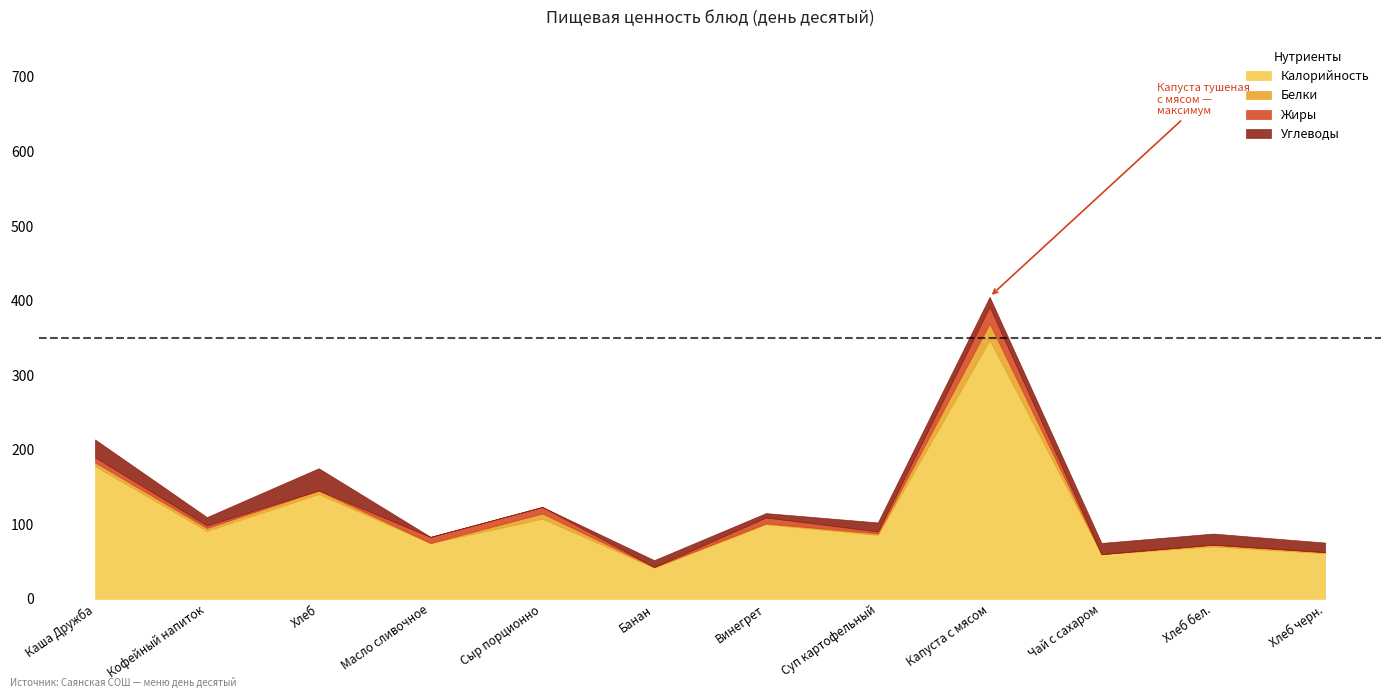

What is the difference between the maximum and minimum values in the Углеводы series?

29.6